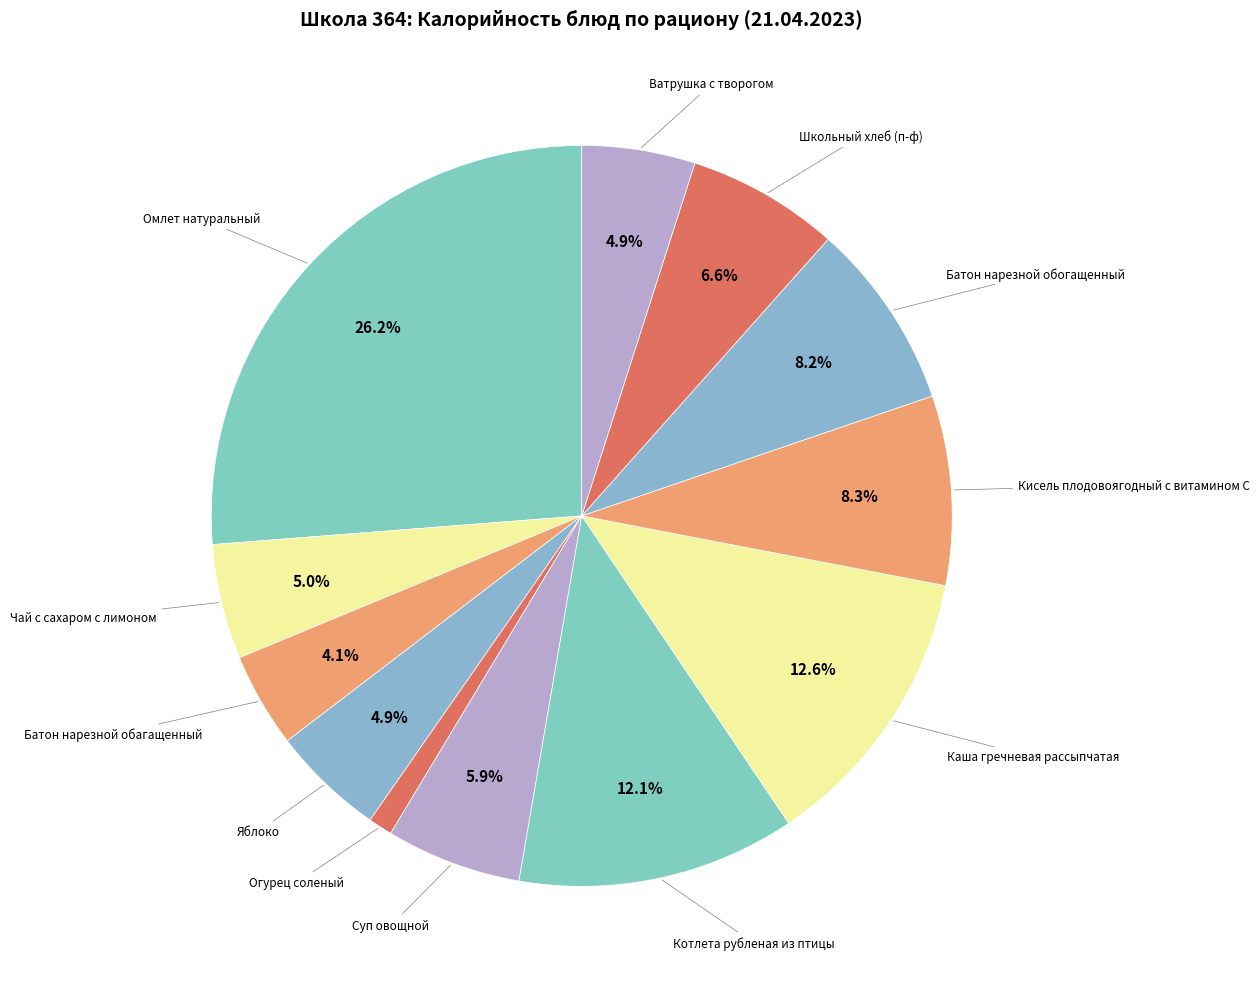

How many slices are in this pie chart?

12